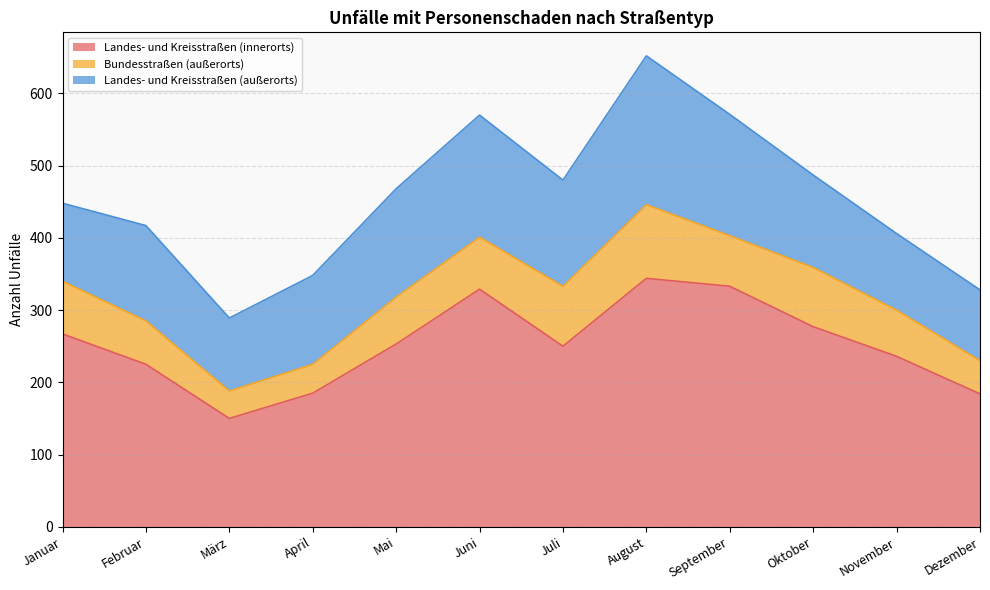

Which series changed the most between Juli and Oktober?

Landes- und Kreisstraßen (innerorts)